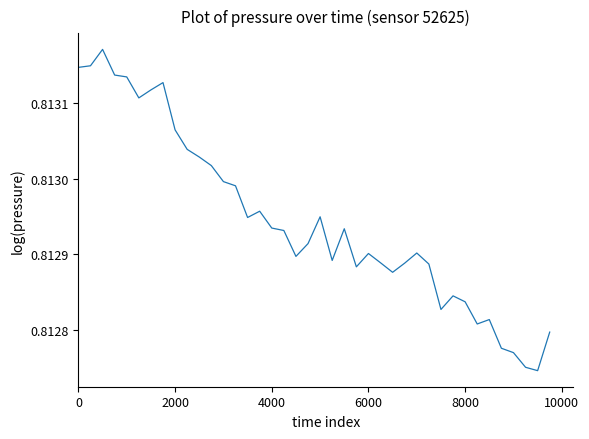

How many interior local peaks (higher than both neighbors) does the data have?

9